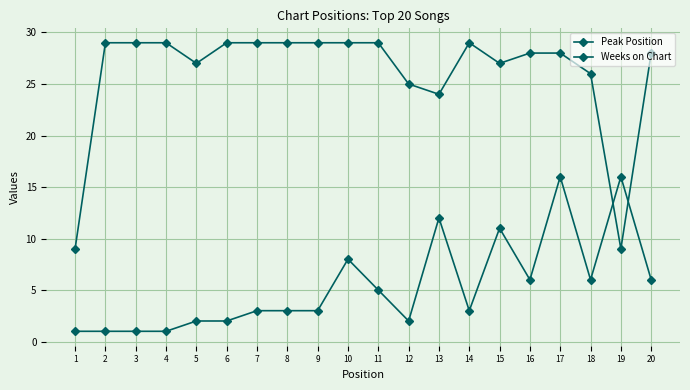

Read the Peak Position value at 9, to the nearest 5.

5